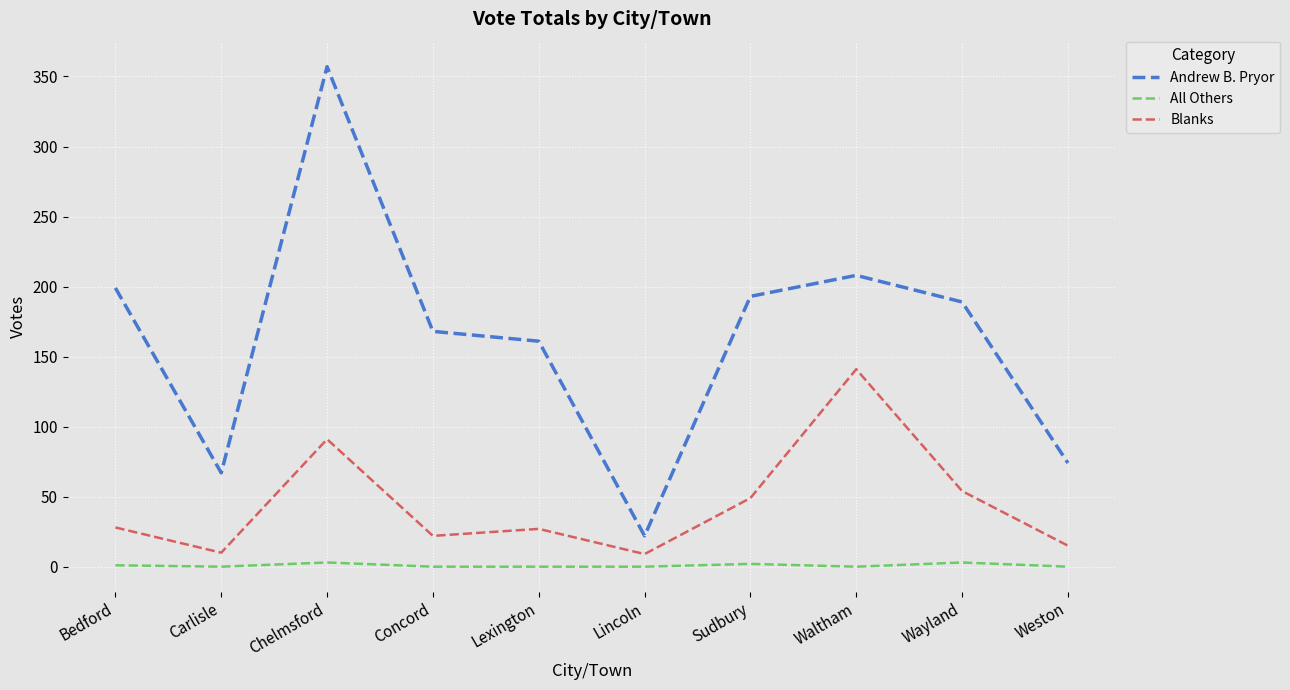

List the series in order of their peak value, highest first.

Andrew B. Pryor, Blanks, All Others